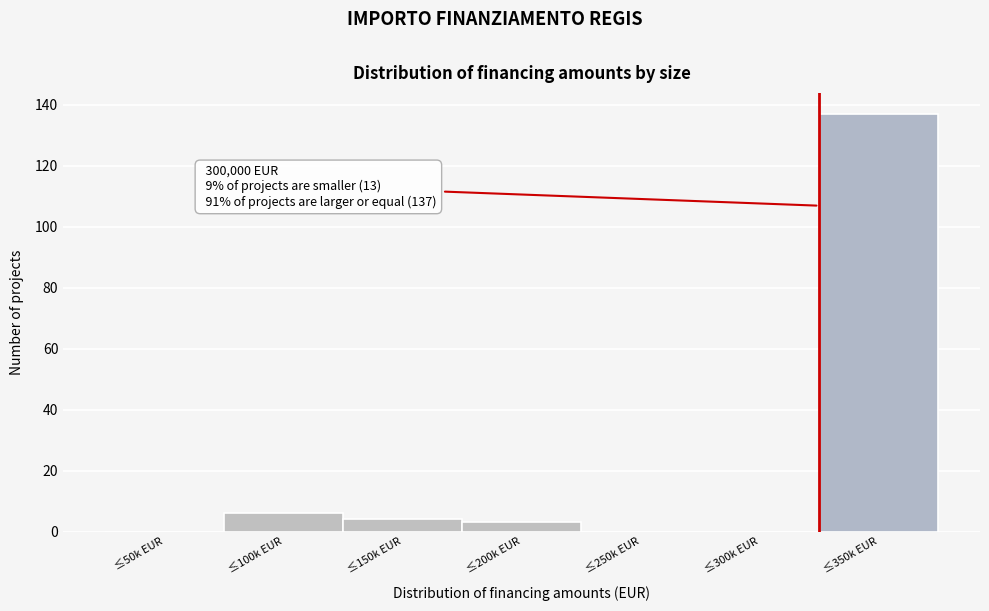

Reading left to right, list all the values displayed in this chart.

≤50k EUR=0	≤100k EUR=6	≤150k EUR=4	≤200k EUR=3	≤250k EUR=0	≤300k EUR=0	≤350k EUR=137